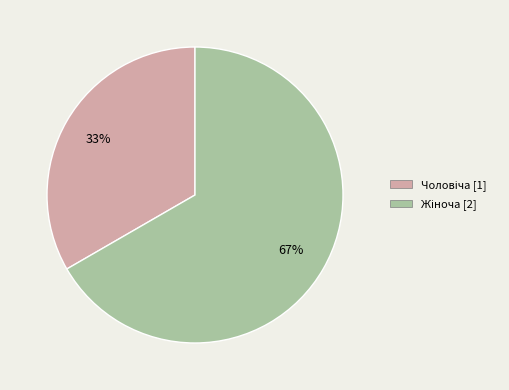

How many segments does this pie chart have?

2